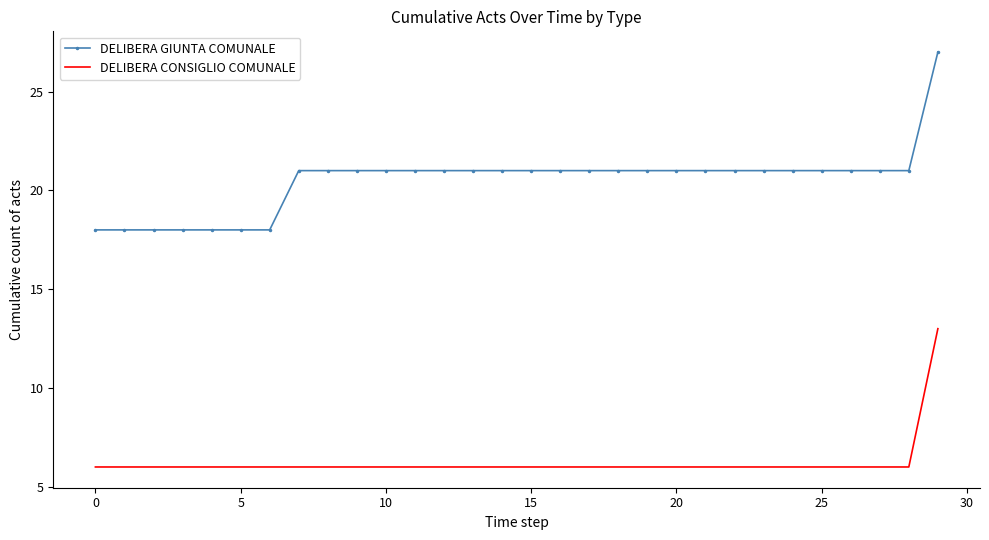

What is the maximum value for DELIBERA GIUNTA COMUNALE?

27